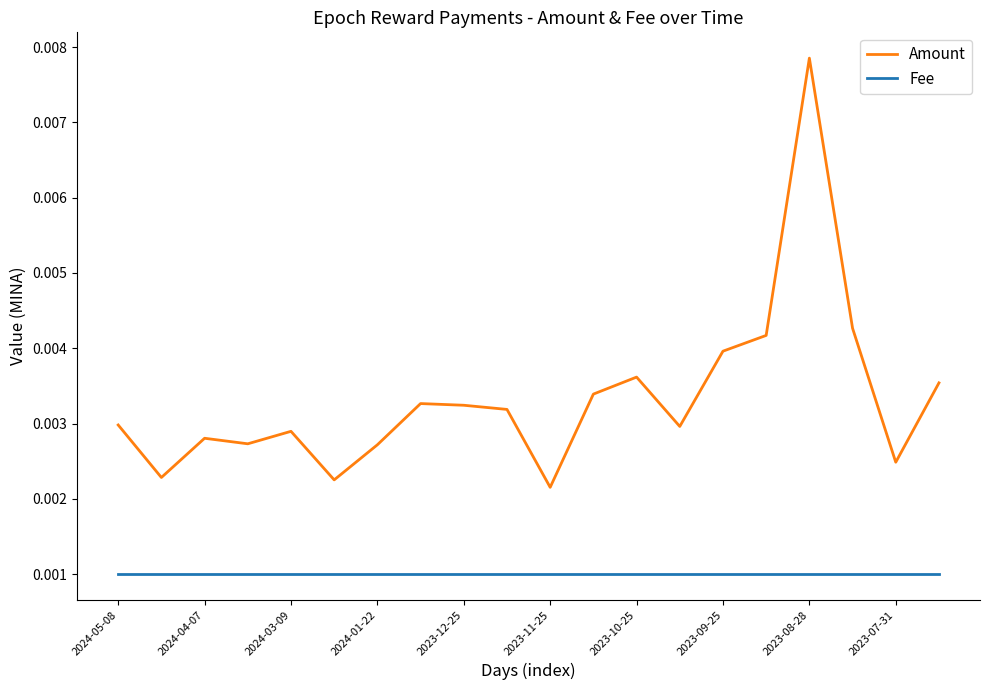

Which series has the largest range (max minus min)?

Amount